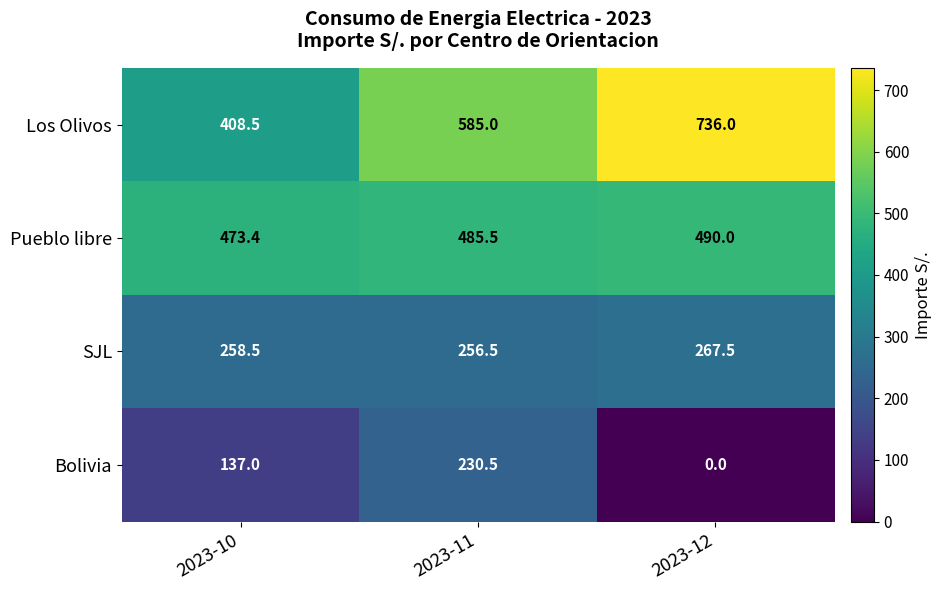

At which category does the chart reach its minimum across all series?

2023-12